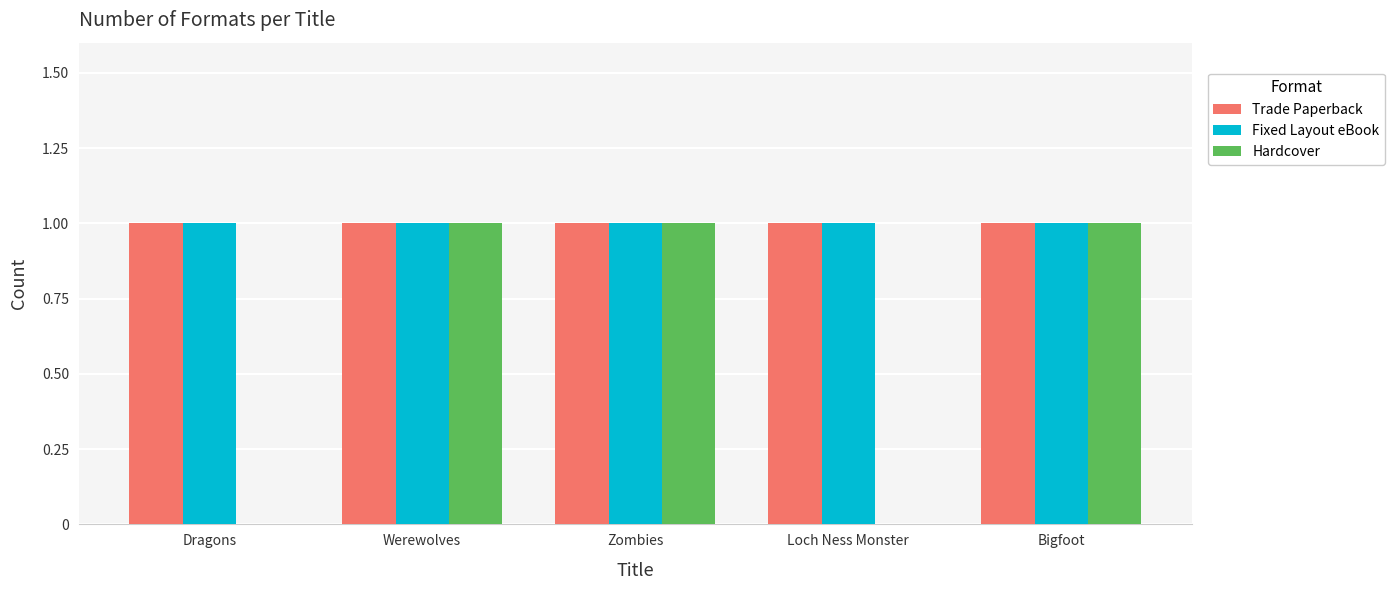

What is the total value across all series at Zombies?

3